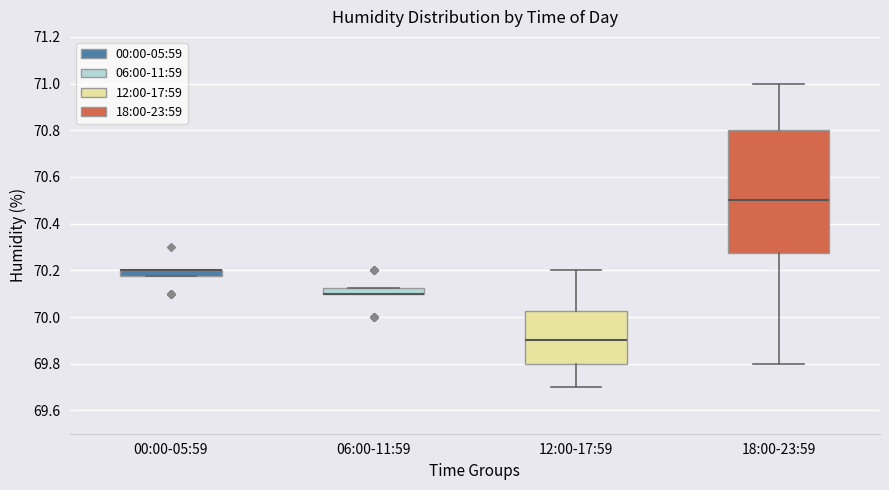

Comparing the boxes themselves (not the whiskers), which one is the tallest?

18:00-23:59